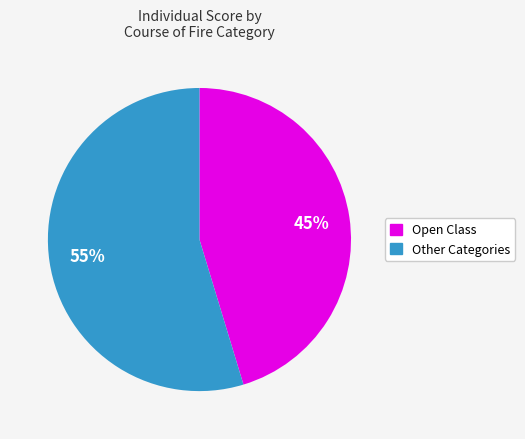

Is there a majority slice in this chart?

Yes